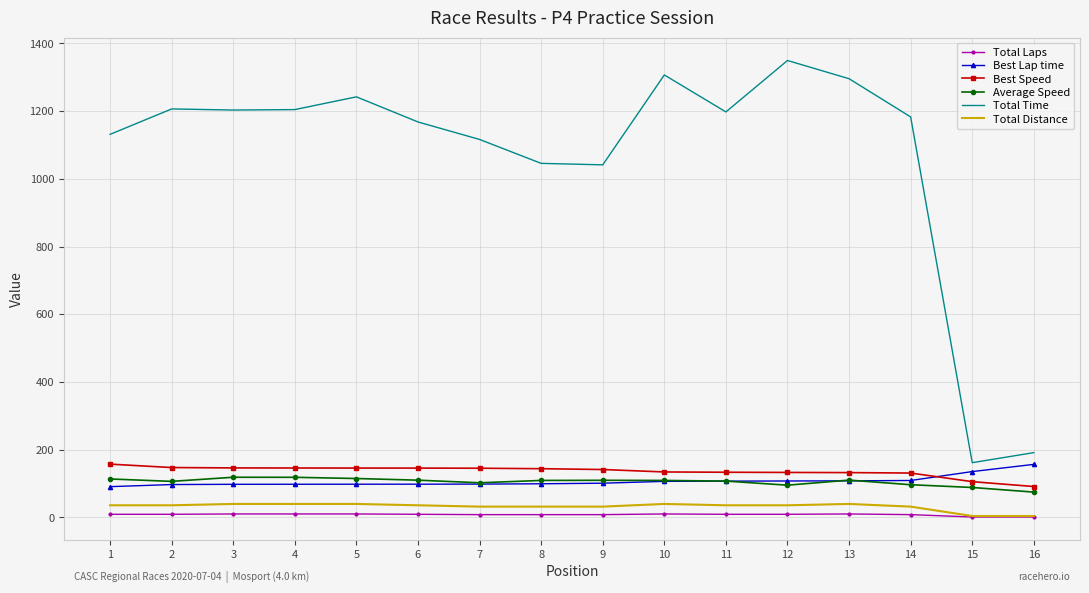

What is the minimum value for Best Lap time?

90.6